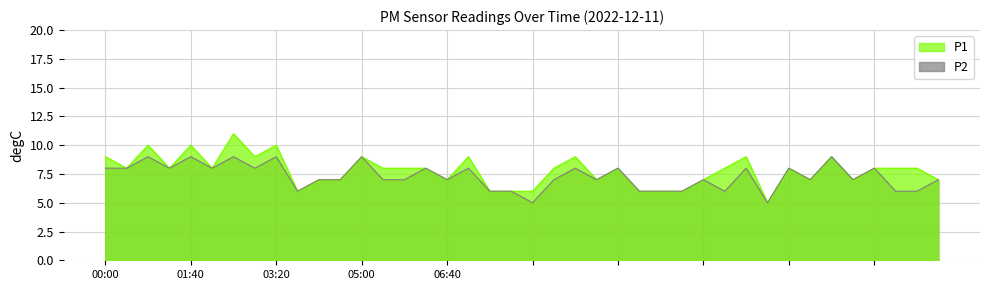

List the series in order of their peak value, highest first.

P1, P2